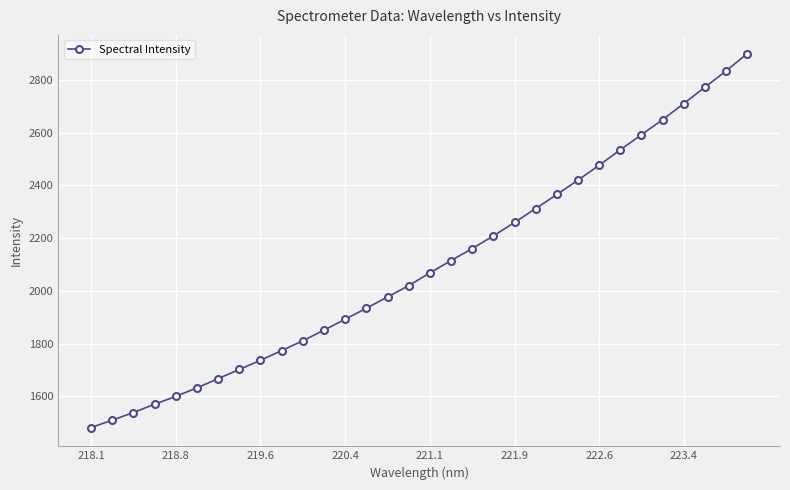

What is the value of the 21st point from the left?

2259.9